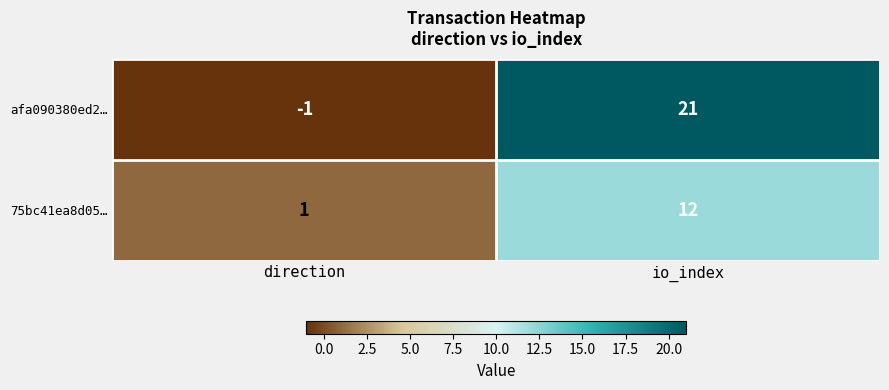

Which series has the largest range (max minus min)?

afa090380ed2…